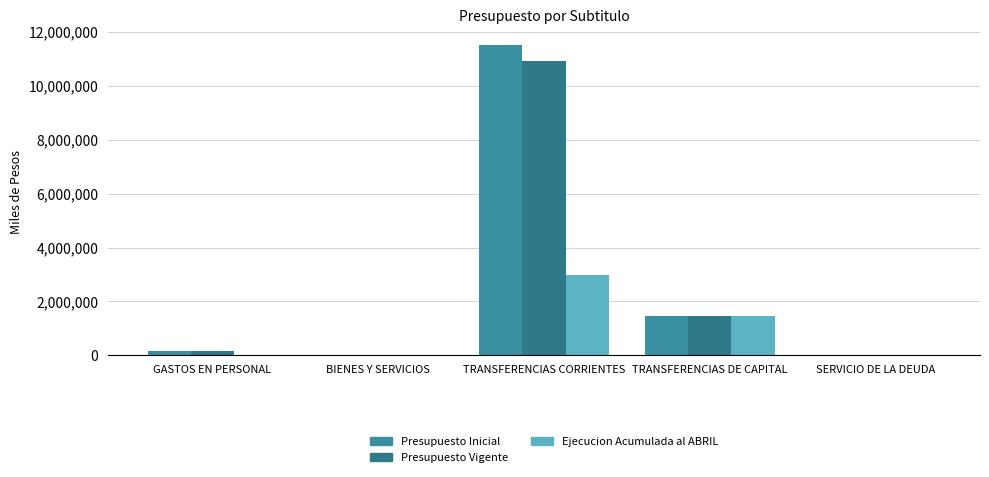

What is the greatest value displayed?

11530303